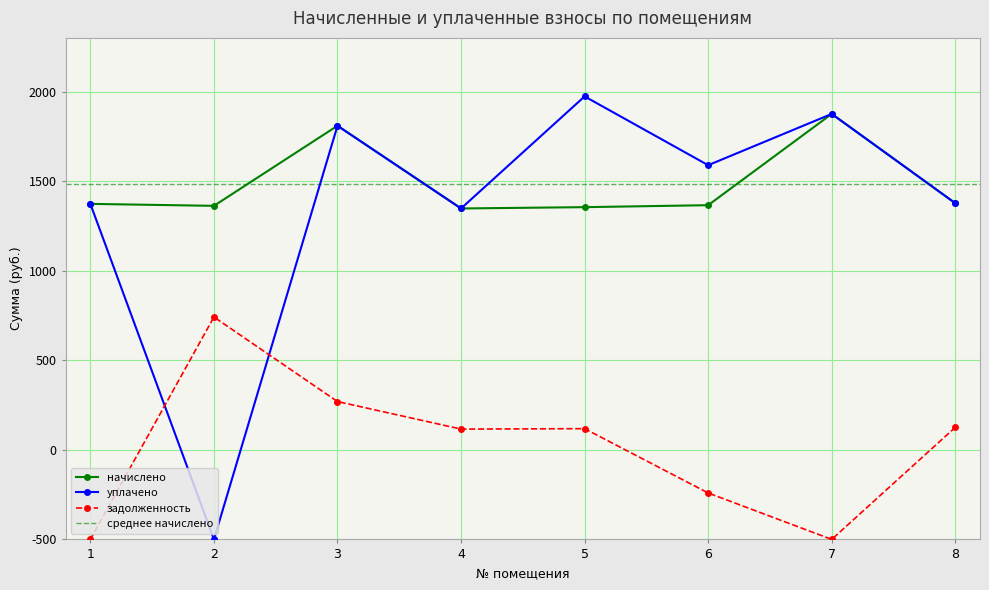

At which label is уплачено closest to 1236?

4